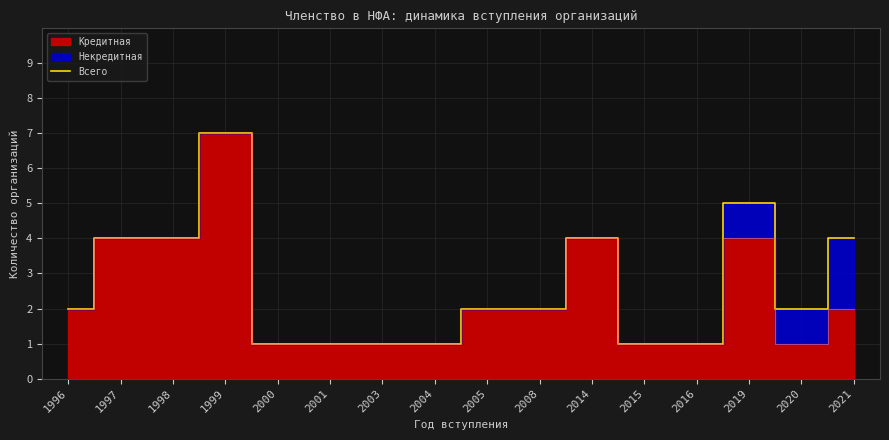

What value does the data have at 2000?

1